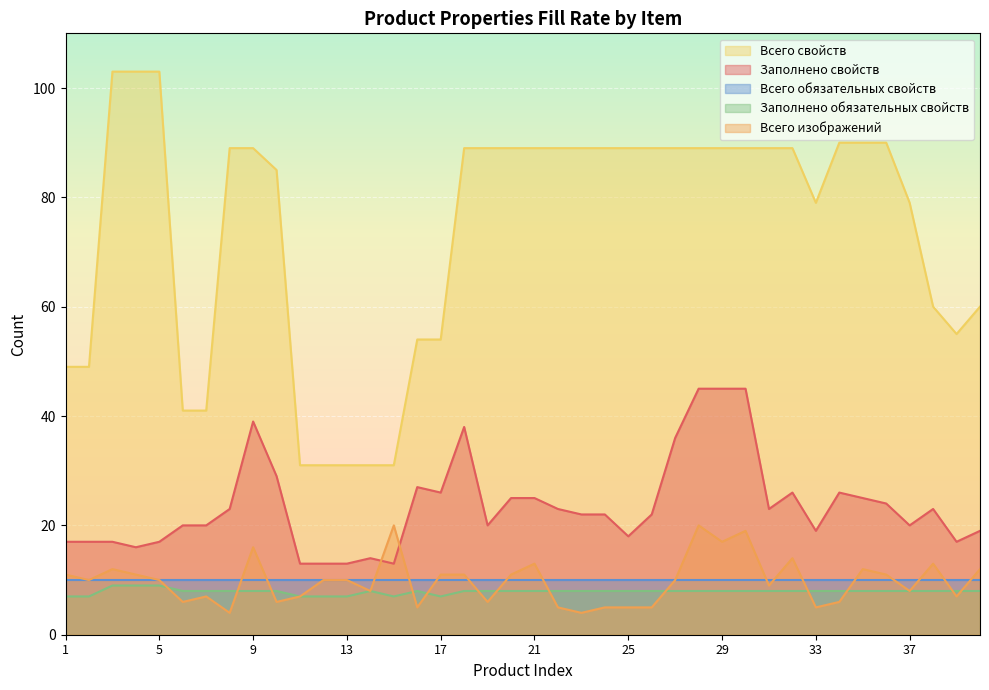

True or false: Заполнено обязательных свойств and Всего свойств intersect in this chart.

False